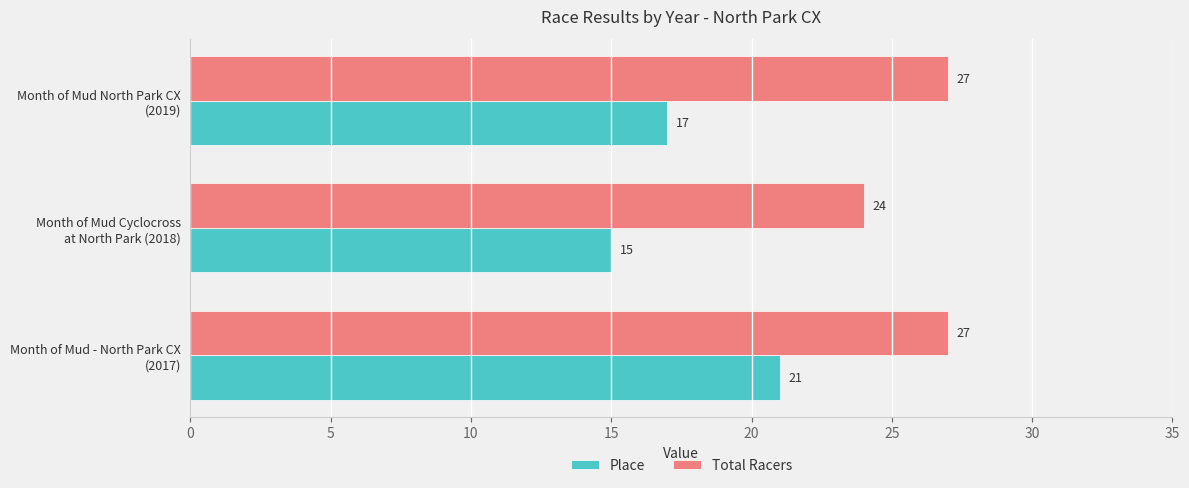

What is the smallest value displayed?

15